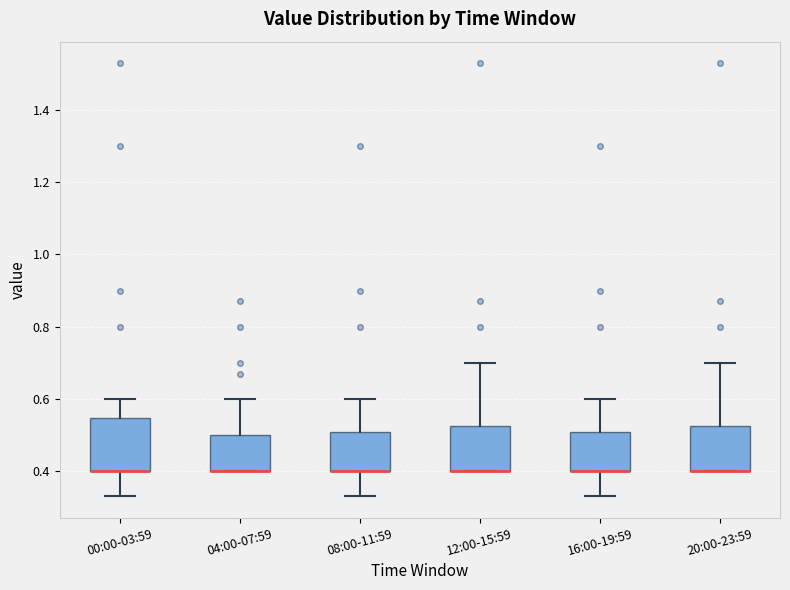

Which box is the tallest, from its lower edge to its upper edge?

00:00-03:59